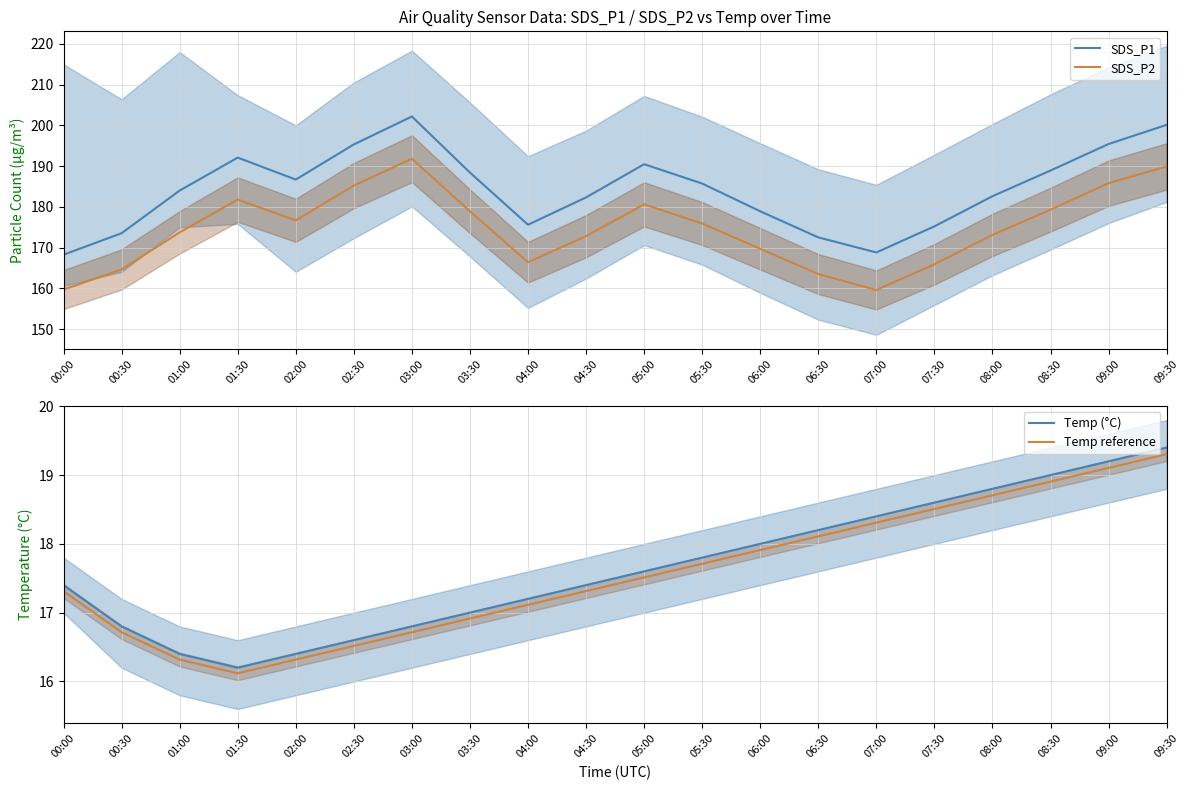

At which category does SDS_P2 reach its first local peak?

01:30